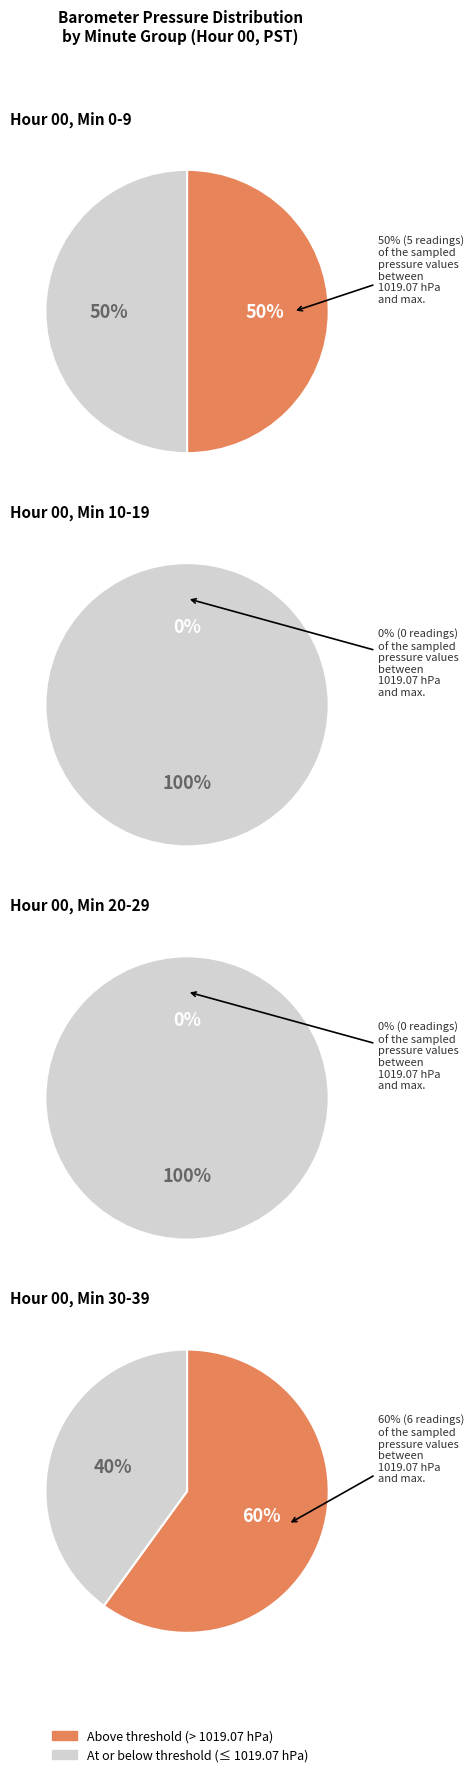

Which series has the largest range (max minus min)?

Above benchmark